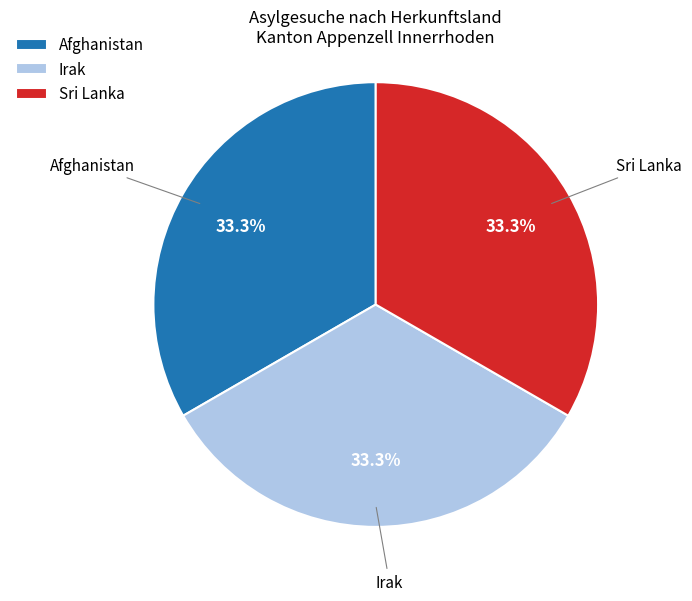

Combined, what portion of the pie is Irak and Afghanistan?

66.7%